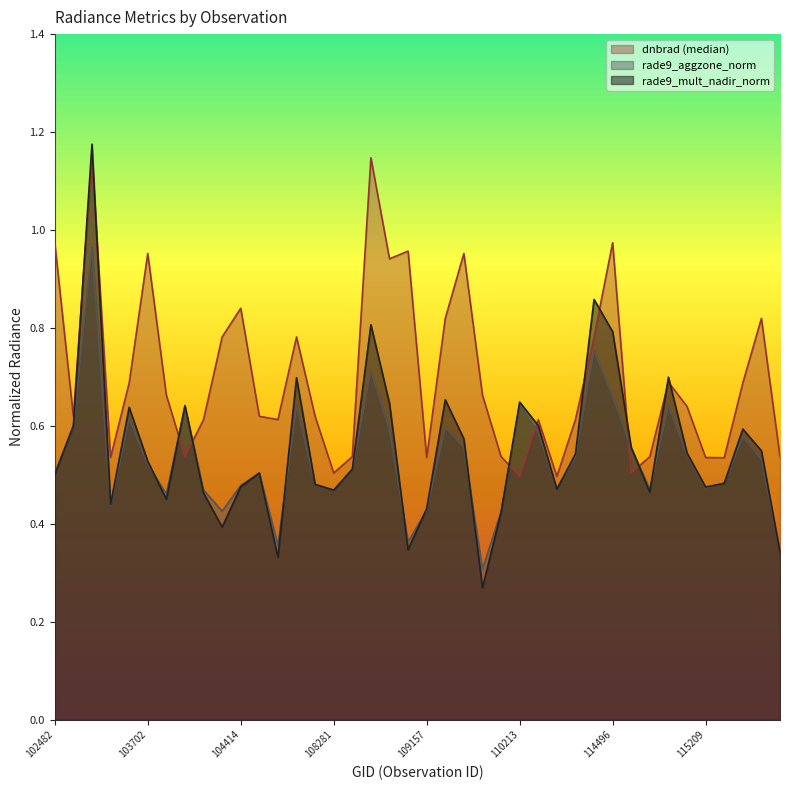

Which series has the largest range (max minus min)?

rade9_mult_nadir_norm